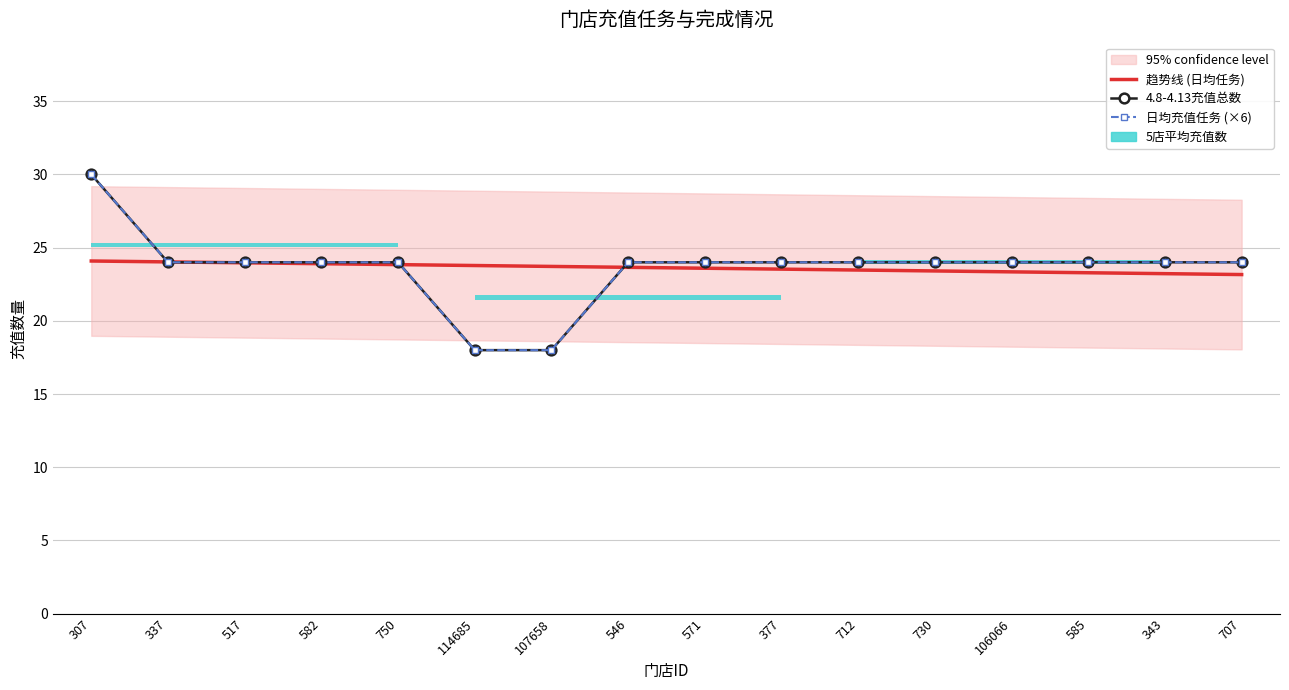

Which series has the largest total across all categories?

趋势线 (日均任务)